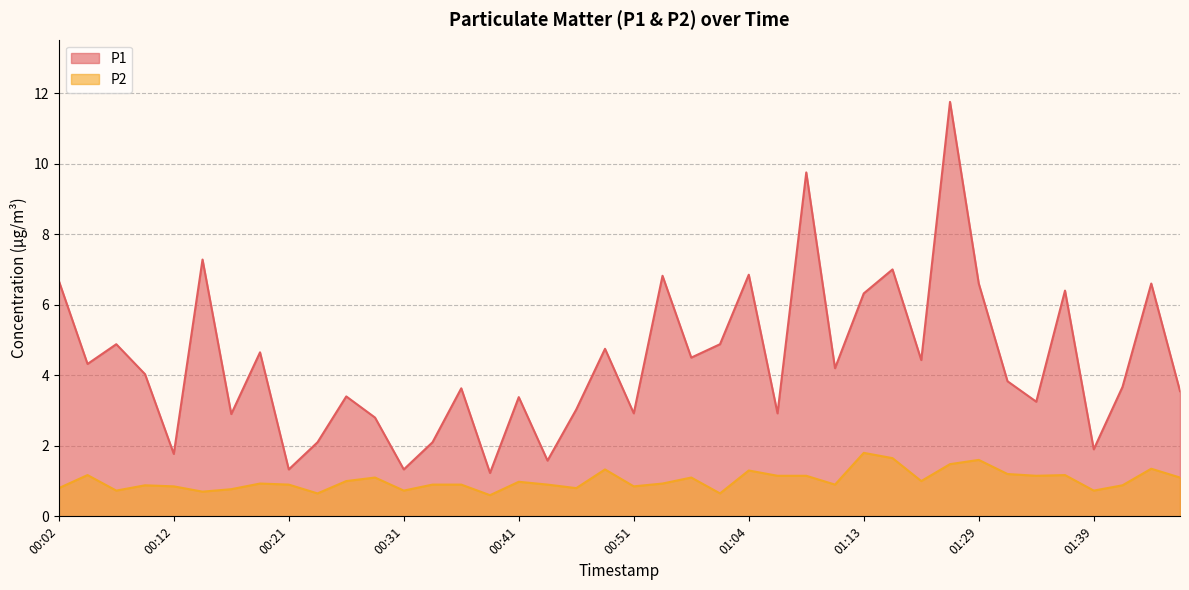

At which category is the sum across all series the highest?

01:26